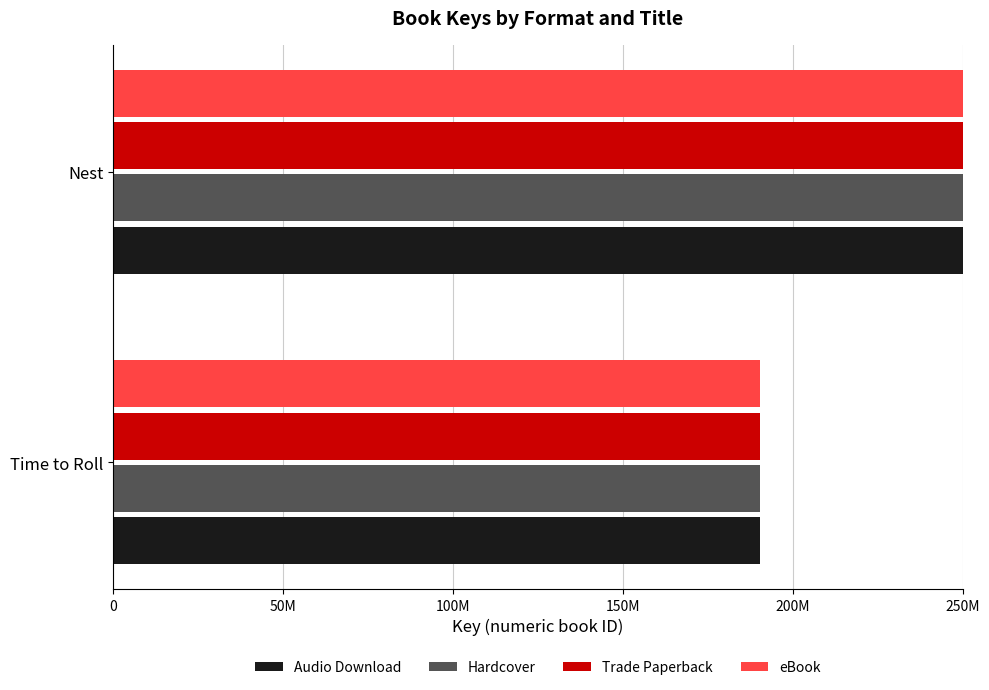

Between Nest and Time to Roll, which is larger?

Nest